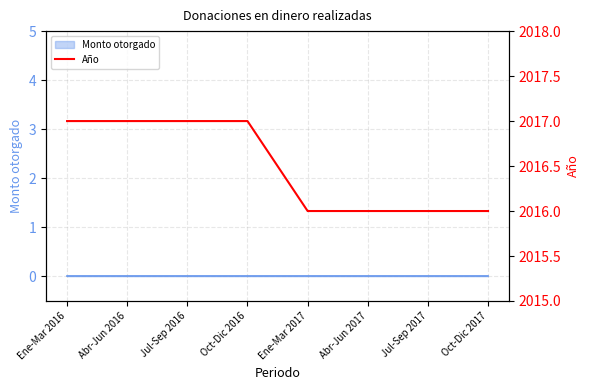

What is the sum of all values?

16132